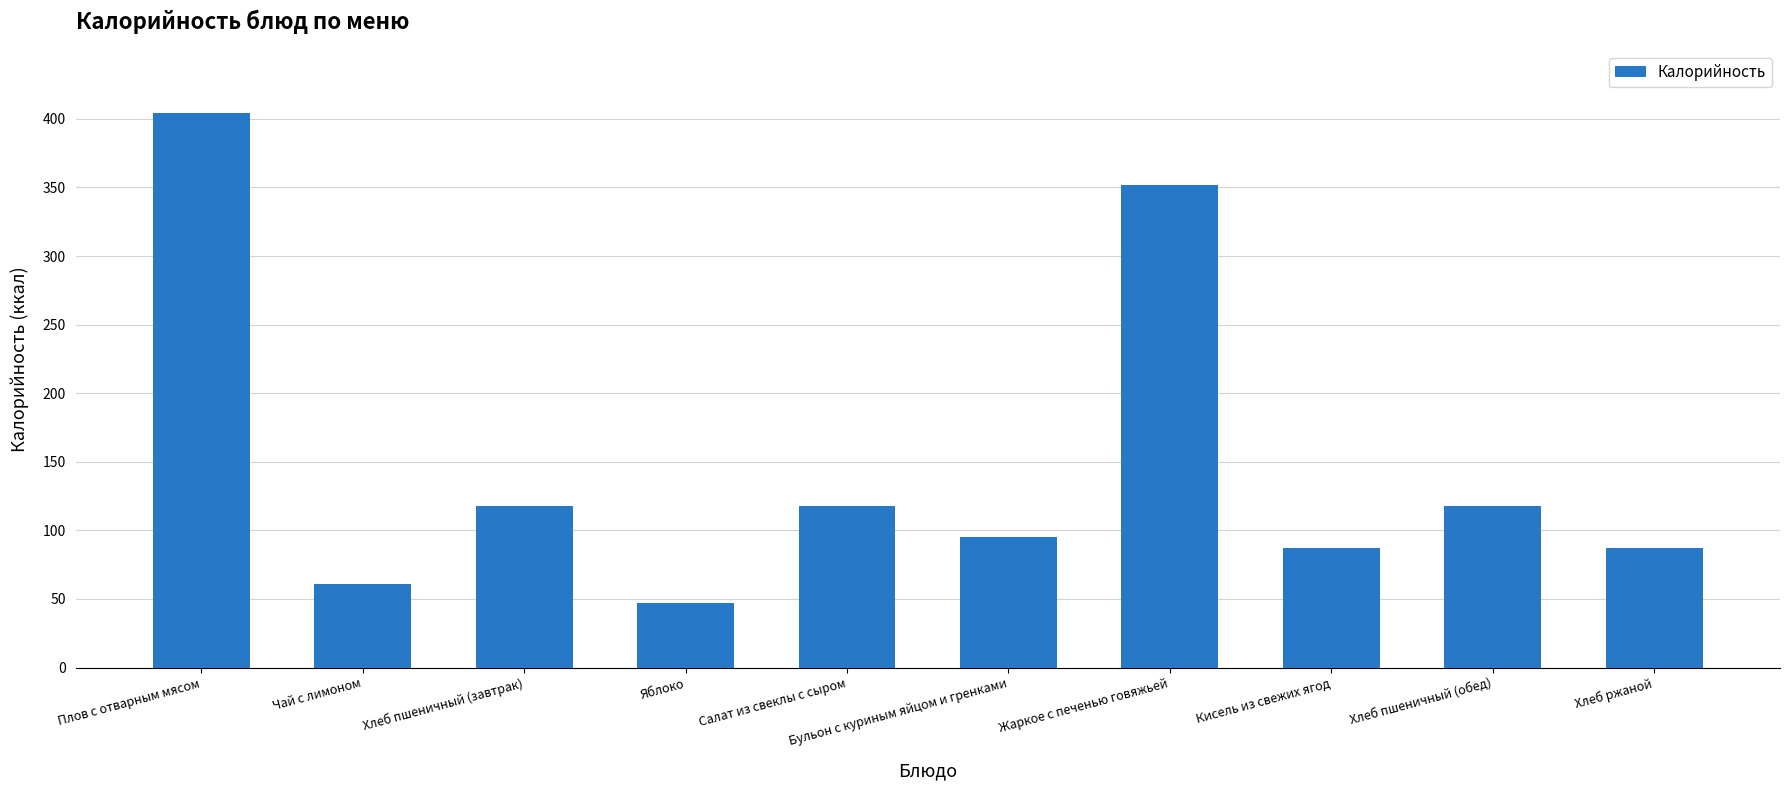

What is the label of the 5th bar from the right?

Бульон с куриным яйцом и гренками